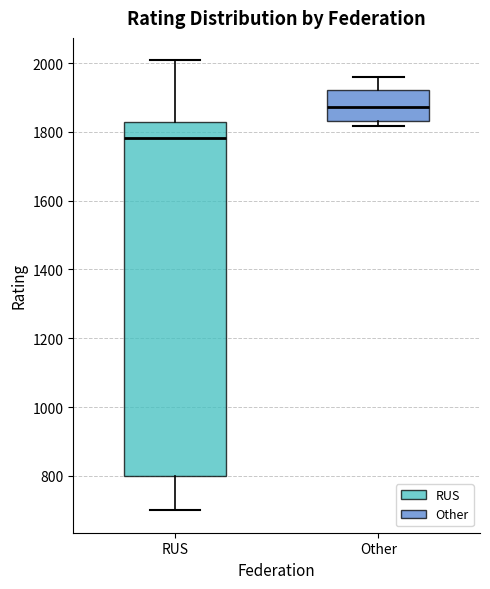

Reading left to right, transcribe this box plot: for each box, give where its median line is, the range the box spans, and where its two whiskers end, as read against the y-axis. The values are not printed on the chart, so give them approximately, as read against the axis.

RUS: median 1780, box 800 to 1840, whiskers 700 to 2000
Other: median 1880, box 1840 to 1920, whiskers 1820 to 1960